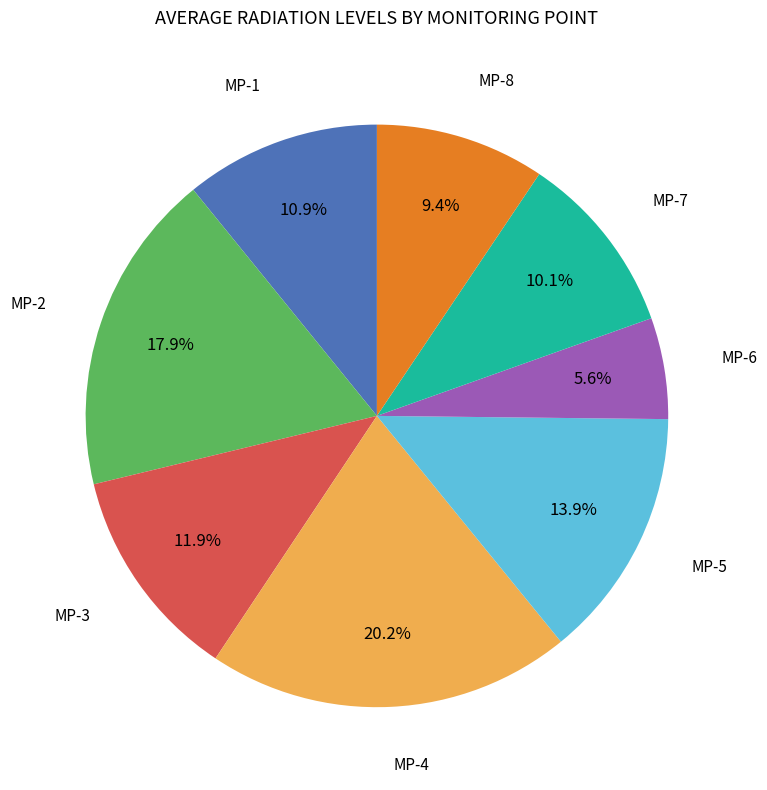

How many segments does this pie chart have?

8